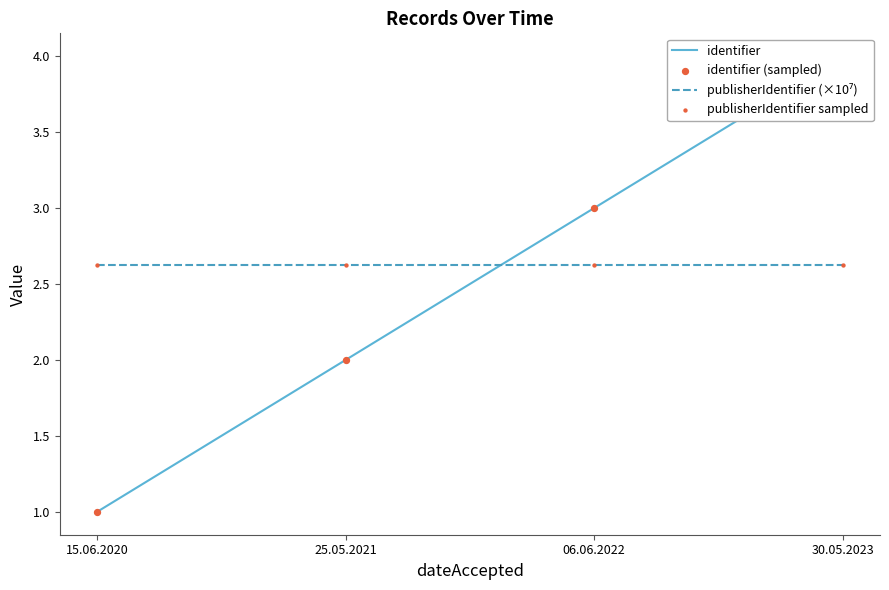

Which series reaches the minimum Y coordinate?

identifier